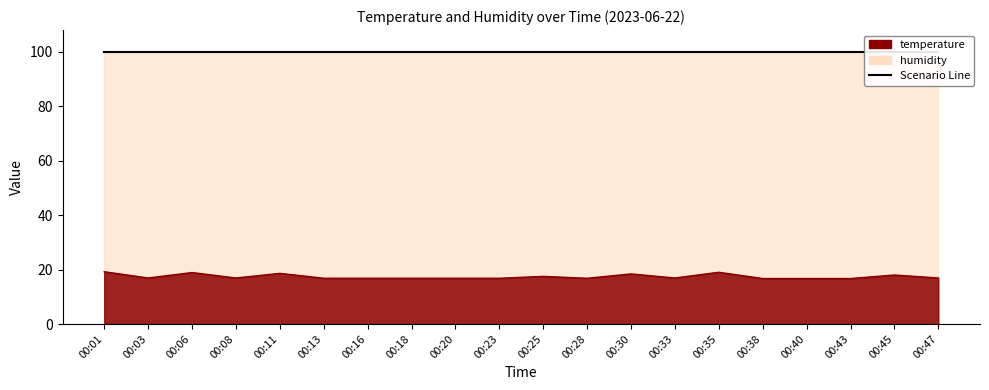

What is the greatest value displayed?

19.2